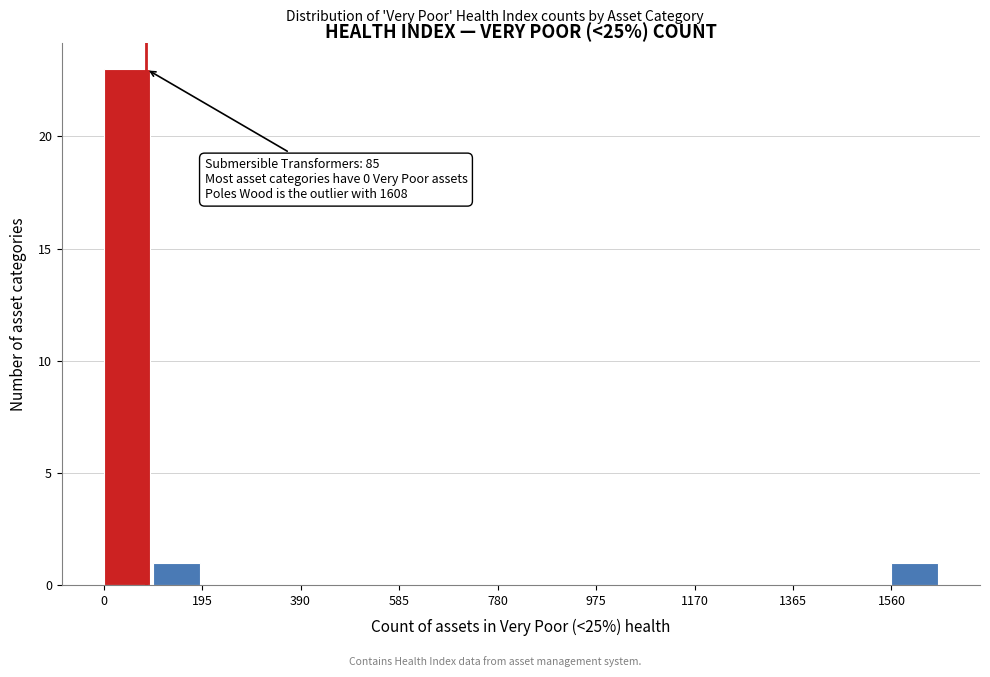

Which range on the x-axis has the tallest bar?

0 to 100